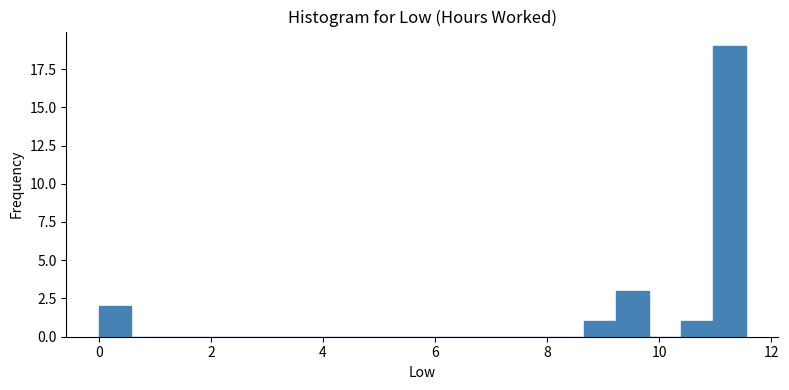

Read against the x-axis, roughly where is the centre of the tallest bar?

11.2